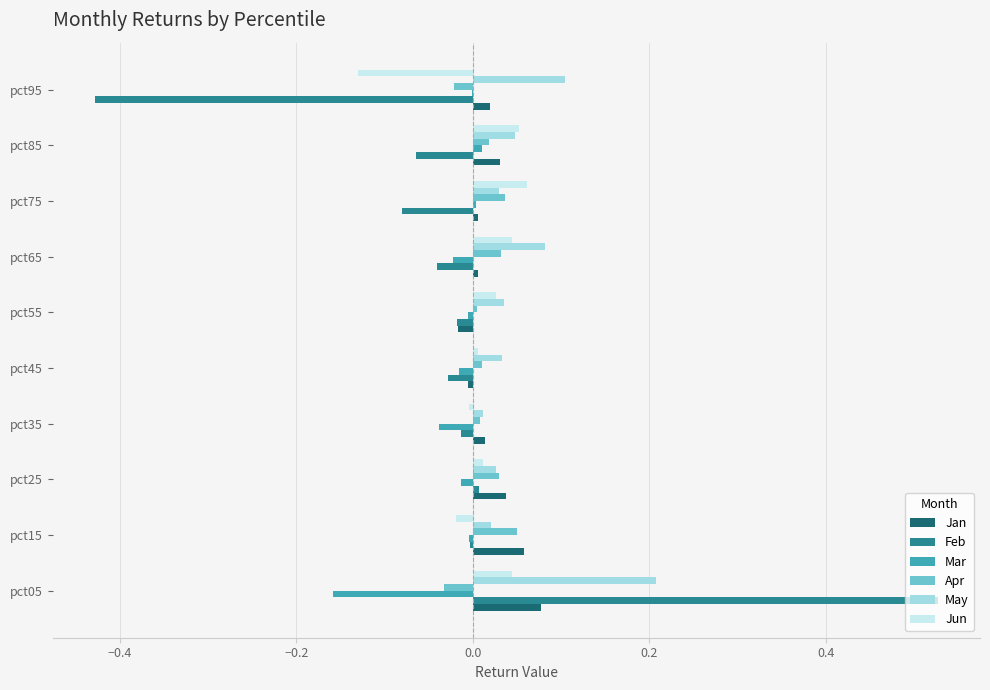

At which category is the sum across all series the highest?

pct05